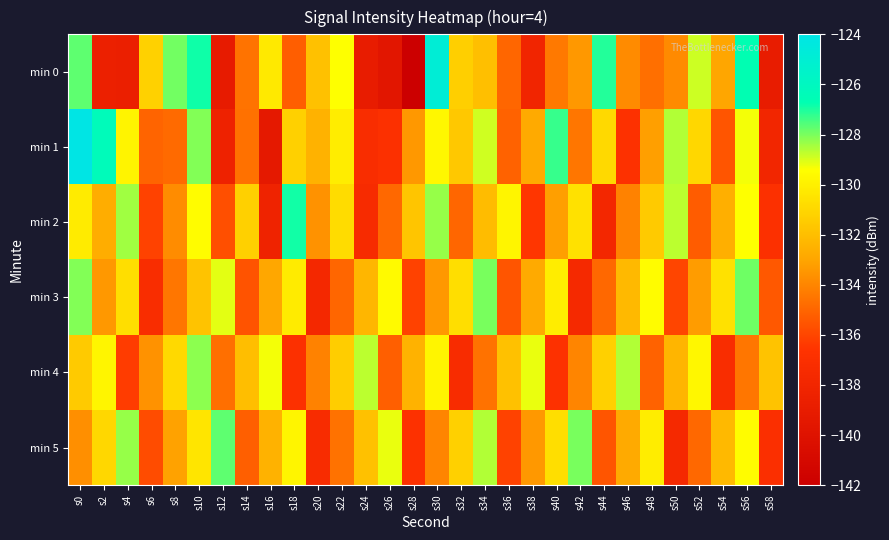

Reading right to left, extract all data points from this chart.

min 0: s58=-139.0	s56=-126.7	s54=-133.0	s52=-128.9	s50=-133.9	s48=-134.7	s46=-133.8	s44=-127.1	s42=-133.4	s40=-134.4	s38=-138.0	s36=-135.0	s34=-132.0	s32=-131.3	s30=-124.9	s28=-141.9	s26=-139.6	s24=-139.0	s22=-129.4	s20=-131.9	s18=-135.2	s16=-130.3	s14=-134.6	s12=-139.1	s10=-126.9	s8=-127.9	s6=-131.2	s4=-138.6	s2=-138.5	s0=-127.7
min 1: s58=-137.9	s56=-129.3	s54=-135.5	s52=-131.0	s50=-128.6	s48=-133.2	s46=-136.7	s44=-130.9	s42=-134.5	s40=-127.3	s38=-132.8	s36=-135.1	s34=-128.9	s32=-131.6	s30=-129.7	s28=-133.4	s26=-136.8	s24=-137.2	s22=-130.1	s20=-132.5	s18=-131.3	s16=-139.3	s14=-134.6	s12=-138.4	s10=-128.1	s8=-134.9	s6=-135.1	s4=-129.8	s2=-126.3	s0=-124.1
min 2: s58=-136.9	s56=-129.4	s54=-132.6	s52=-135.3	s50=-128.7	s48=-131.5	s46=-134.1	s44=-137.8	s42=-130.6	s40=-133.2	s38=-136.5	s36=-129.8	s34=-132.1	s32=-135.0	s30=-128.3	s28=-131.7	s26=-134.9	s24=-137.4	s22=-130.8	s20=-133.6	s18=-126.9	s16=-138.2	s14=-131.3	s12=-135.7	s10=-129.5	s8=-133.8	s6=-136.1	s4=-128.4	s2=-132.7	s0=-130.2
min 3: s58=-135.4	s56=-127.9	s54=-130.6	s52=-133.3	s50=-136.0	s48=-129.5	s46=-132.2	s44=-134.9	s42=-137.6	s40=-130.1	s38=-132.8	s36=-135.5	s34=-128.0	s32=-130.7	s30=-133.4	s28=-136.1	s26=-129.6	s24=-132.3	s22=-135.0	s20=-137.7	s18=-130.2	s16=-132.9	s14=-135.6	s12=-129.1	s10=-131.8	s8=-134.5	s6=-137.2	s4=-130.7	s2=-133.4	s0=-128.1
min 4: s58=-131.8	s56=-134.5	s54=-137.2	s52=-129.7	s50=-132.4	s48=-135.1	s46=-128.6	s44=-131.3	s42=-134.0	s40=-136.7	s38=-129.2	s36=-131.9	s34=-134.6	s32=-137.3	s30=-129.8	s28=-132.5	s26=-135.2	s24=-128.7	s22=-131.4	s20=-134.1	s18=-136.8	s16=-129.3	s14=-132.0	s12=-134.7	s10=-128.2	s8=-130.9	s6=-133.6	s4=-136.3	s2=-129.8	s0=-131.5
min 5: s58=-137.0	s56=-129.5	s54=-132.2	s52=-134.9	s50=-137.6	s48=-130.1	s46=-132.8	s44=-135.5	s42=-128.0	s40=-130.7	s38=-133.4	s36=-136.1	s34=-128.6	s32=-131.3	s30=-134.0	s28=-136.7	s26=-129.2	s24=-131.9	s22=-134.6	s20=-137.3	s18=-129.8	s16=-132.5	s14=-135.2	s12=-127.7	s10=-130.4	s8=-133.1	s6=-135.8	s4=-128.3	s2=-131.0	s0=-133.7